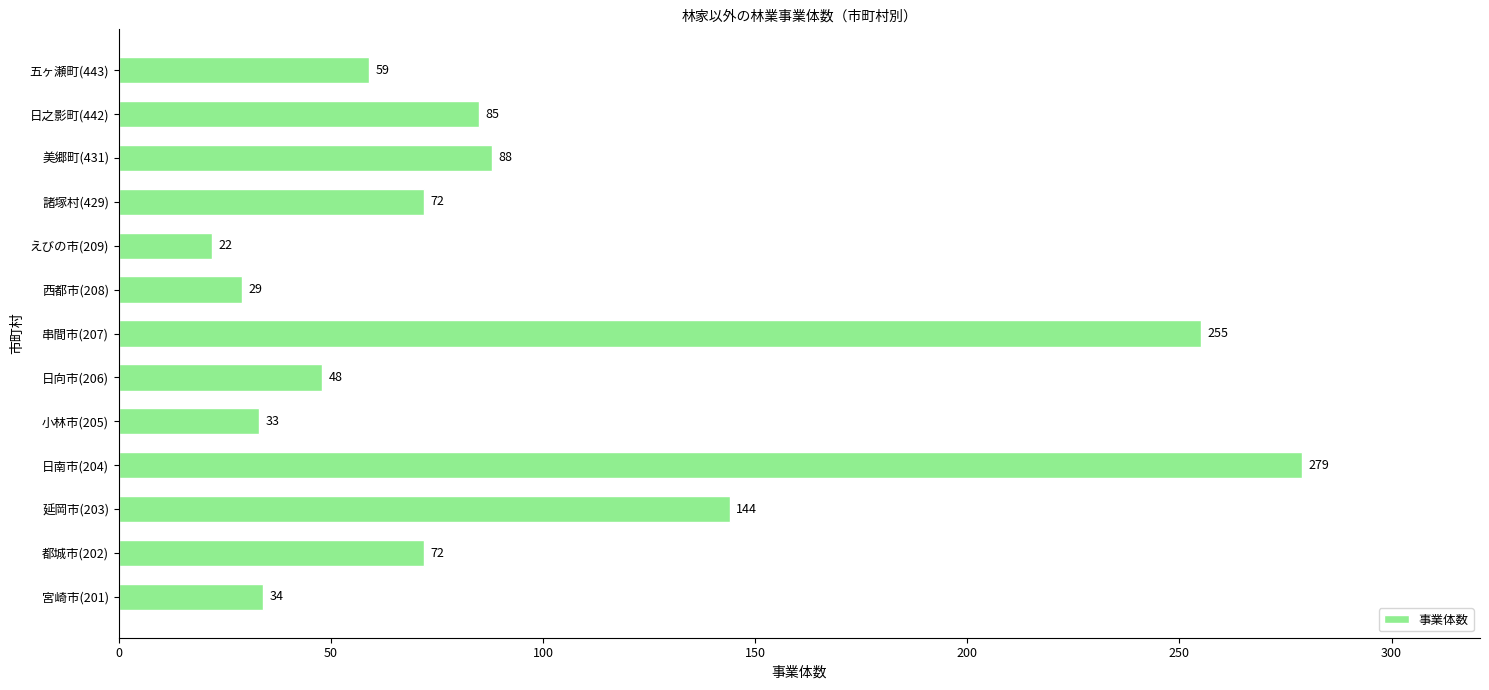

How many bars are there in total?

13